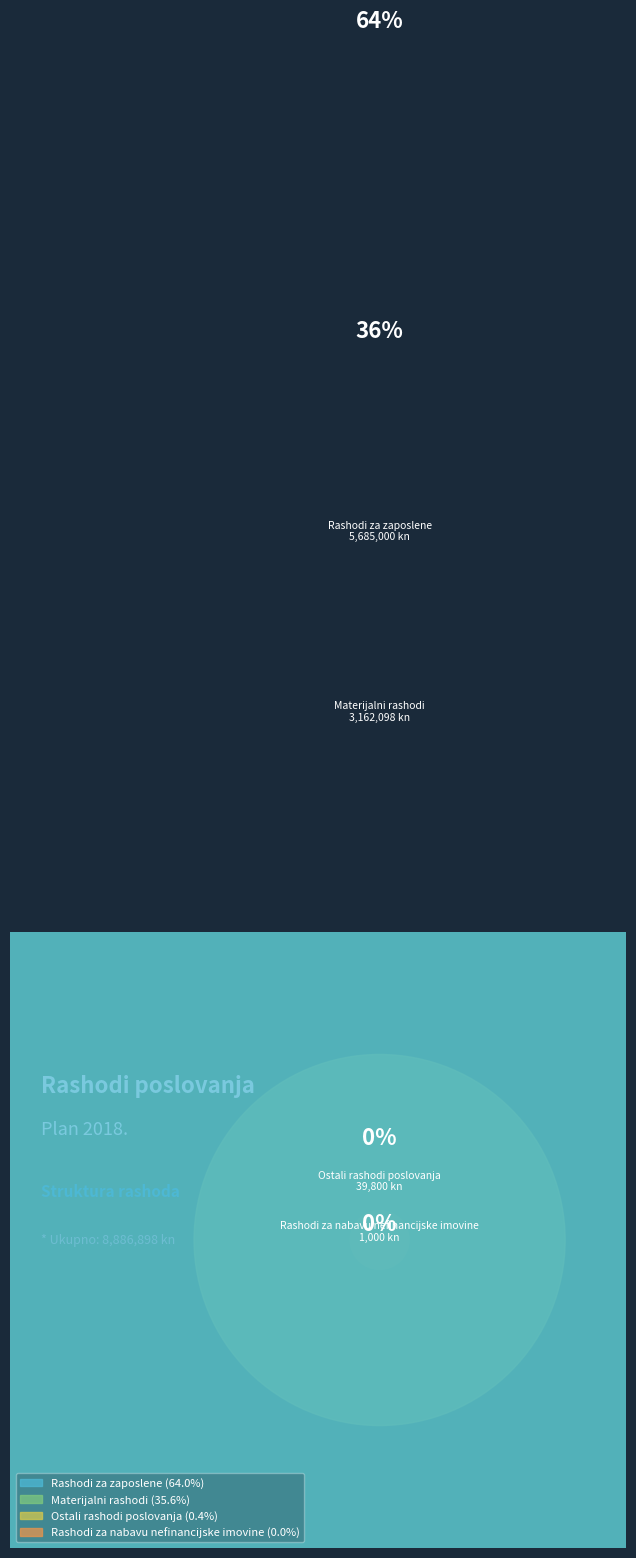

To the nearest percent, what percentage of the pie is Rashodi za zaposlene?

64%